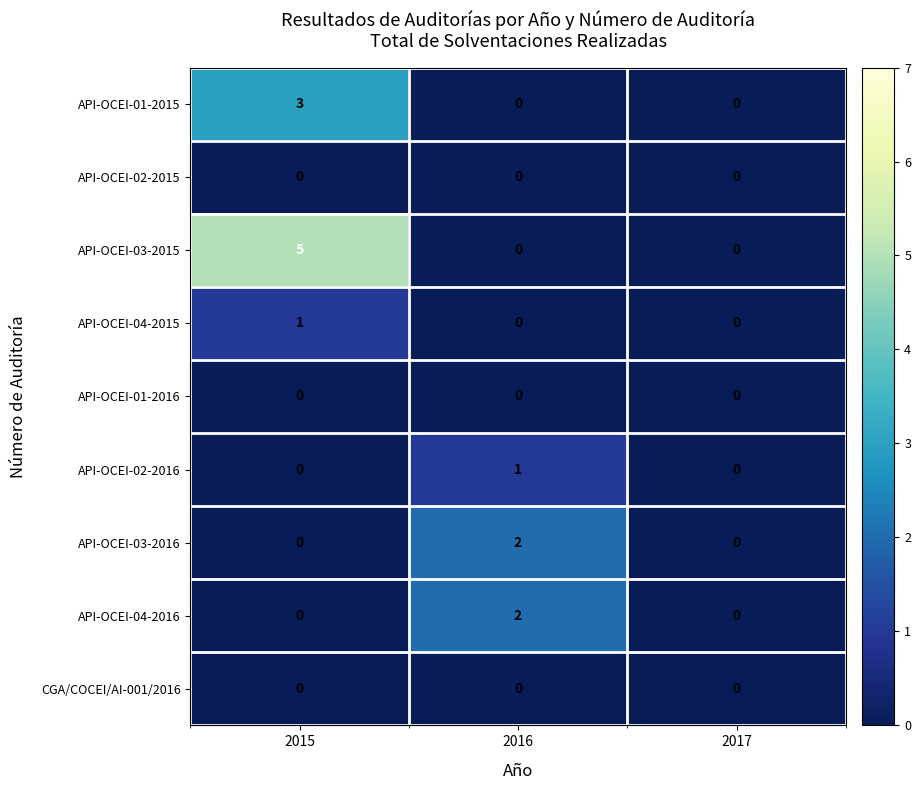

What is the maximum value for API-OCEI-03-2015?

5